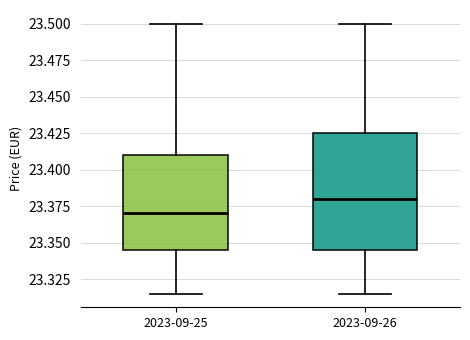

Where does the lower whisker of the box for 2023-09-26 end on the y-axis? The values are not printed on the chart, so give them approximately, as read against the axis.

23.315